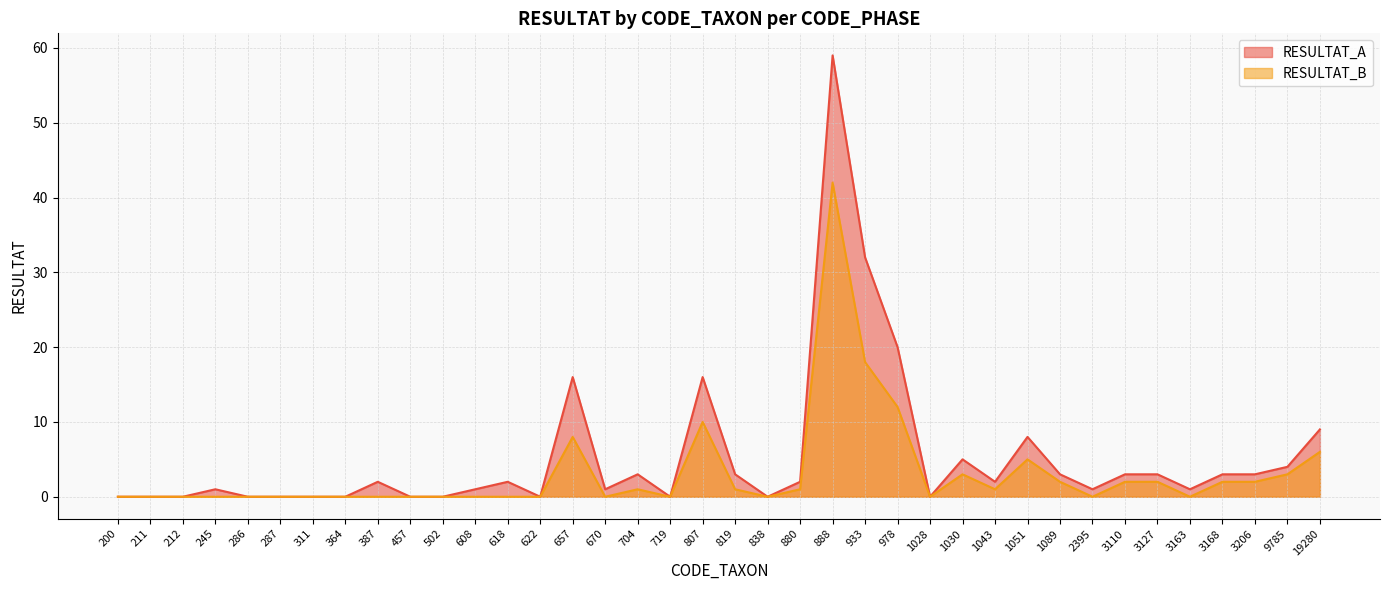

The value of RESULTAT_B at 1089 is 3. True or false?

False